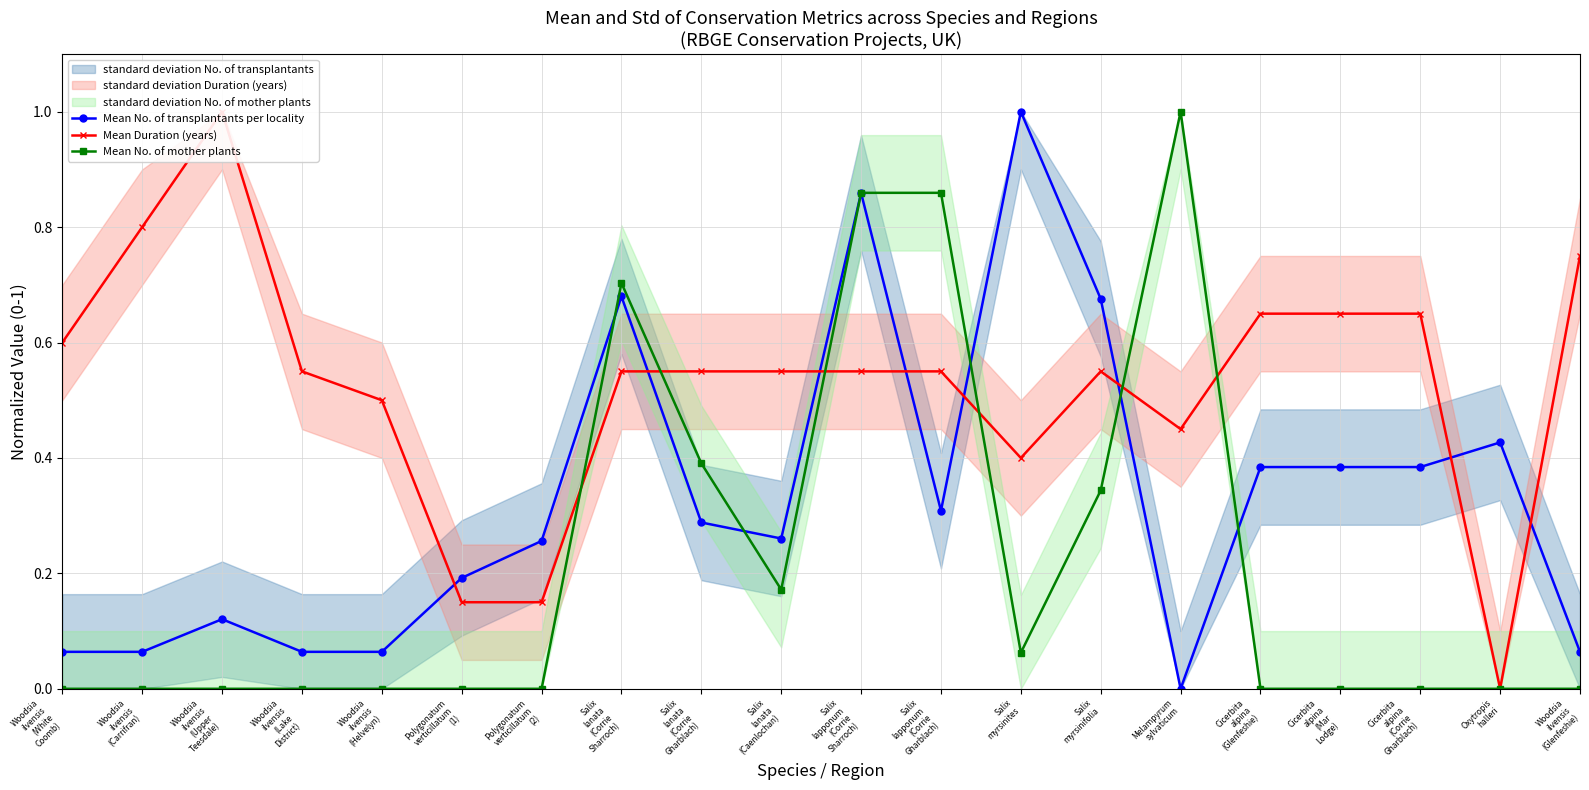

Is the value of Mean No. of transplantants per locality at Woodsia
ilvensis
(Helvelyn) greater than the value of Mean No. of mother plants at Woodsia
ilvensis
(Glenfeshie)?

Yes